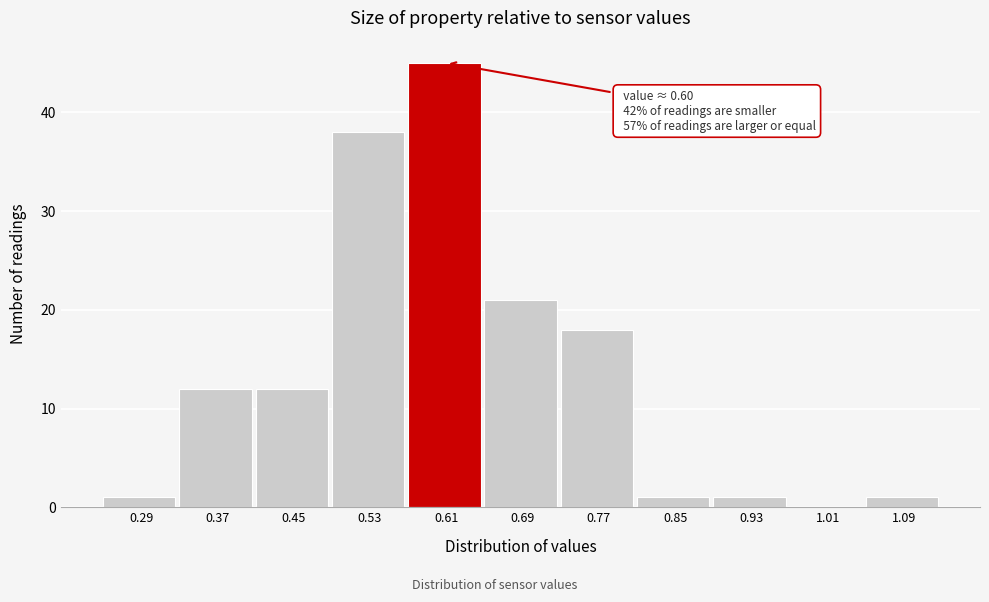

Over which range of the x-axis is the bar tallest?

0.57 to 0.65